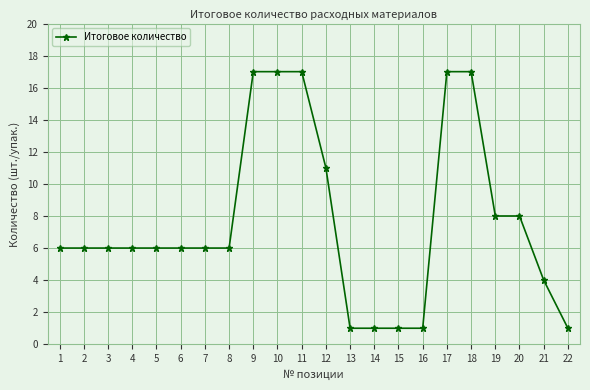

What value does the data have at 6, to the nearest 5?

5